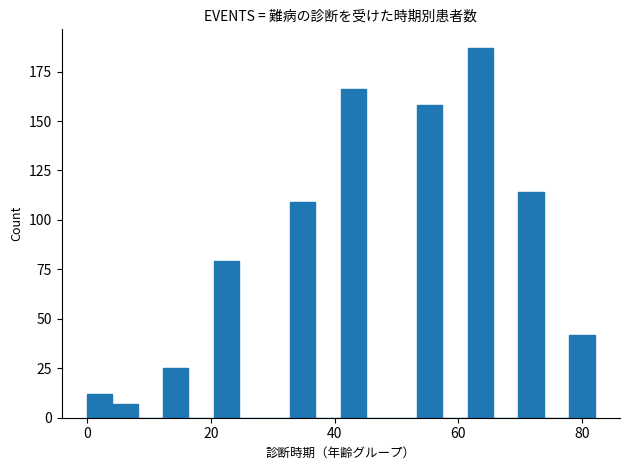

Around what value on the x-axis is the tallest bar? Give the approximate position of its centre, as read against the axis.

64